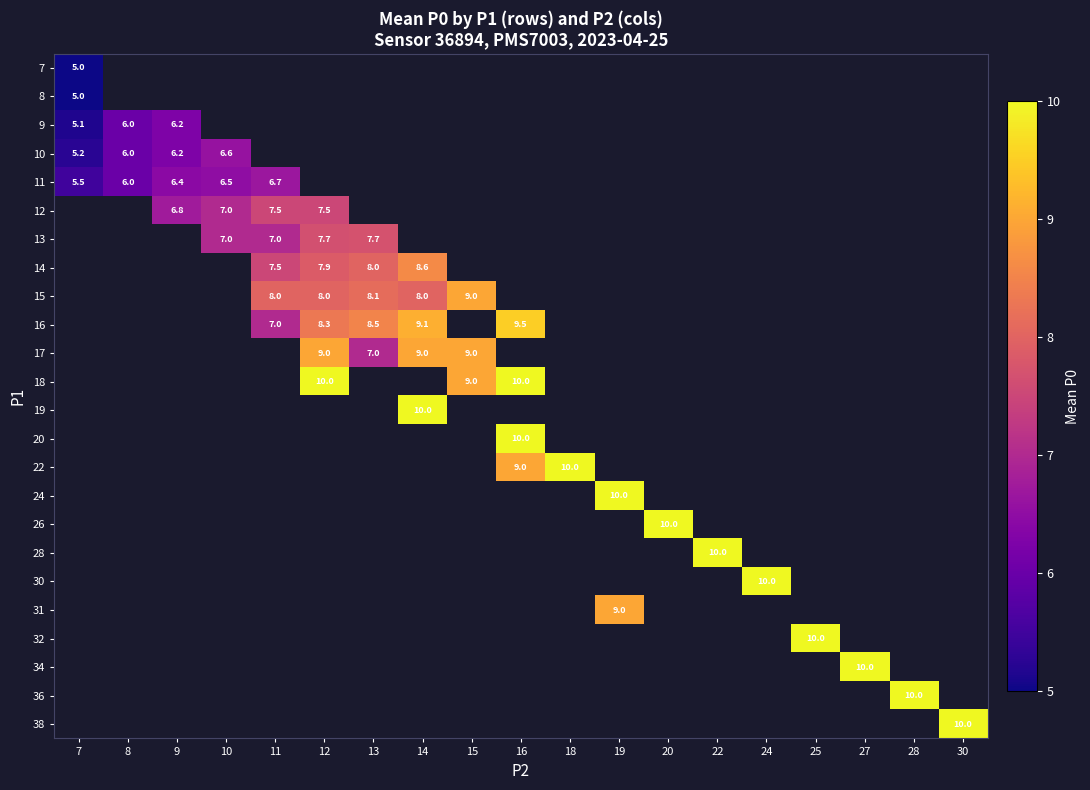

The 14 series shows 5.8 at 14. True or false?

False